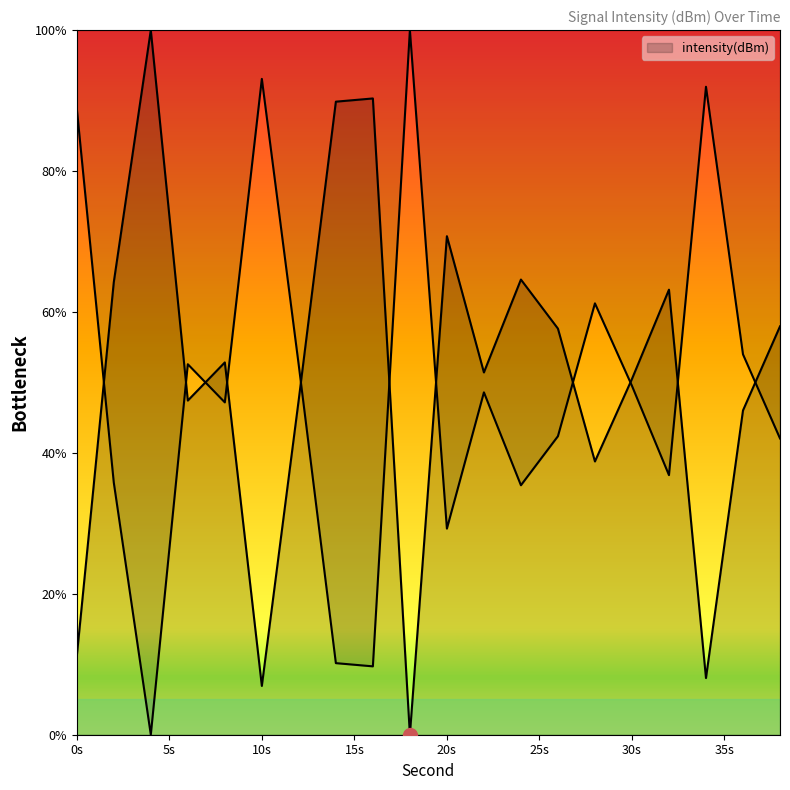

Between 34 and 18, which is larger?

34